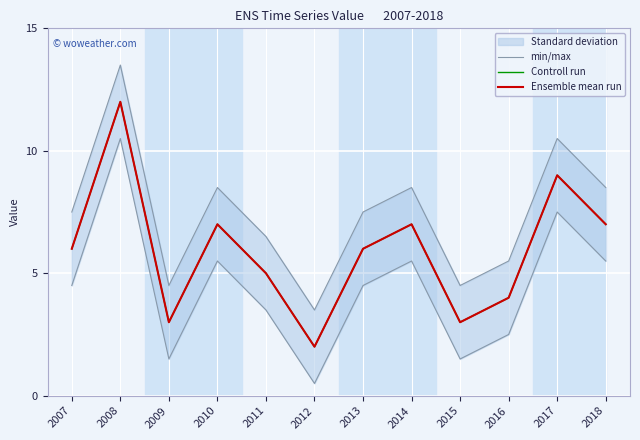

What is the value of the Ensemble mean run point at the 6th from the left?

2.0